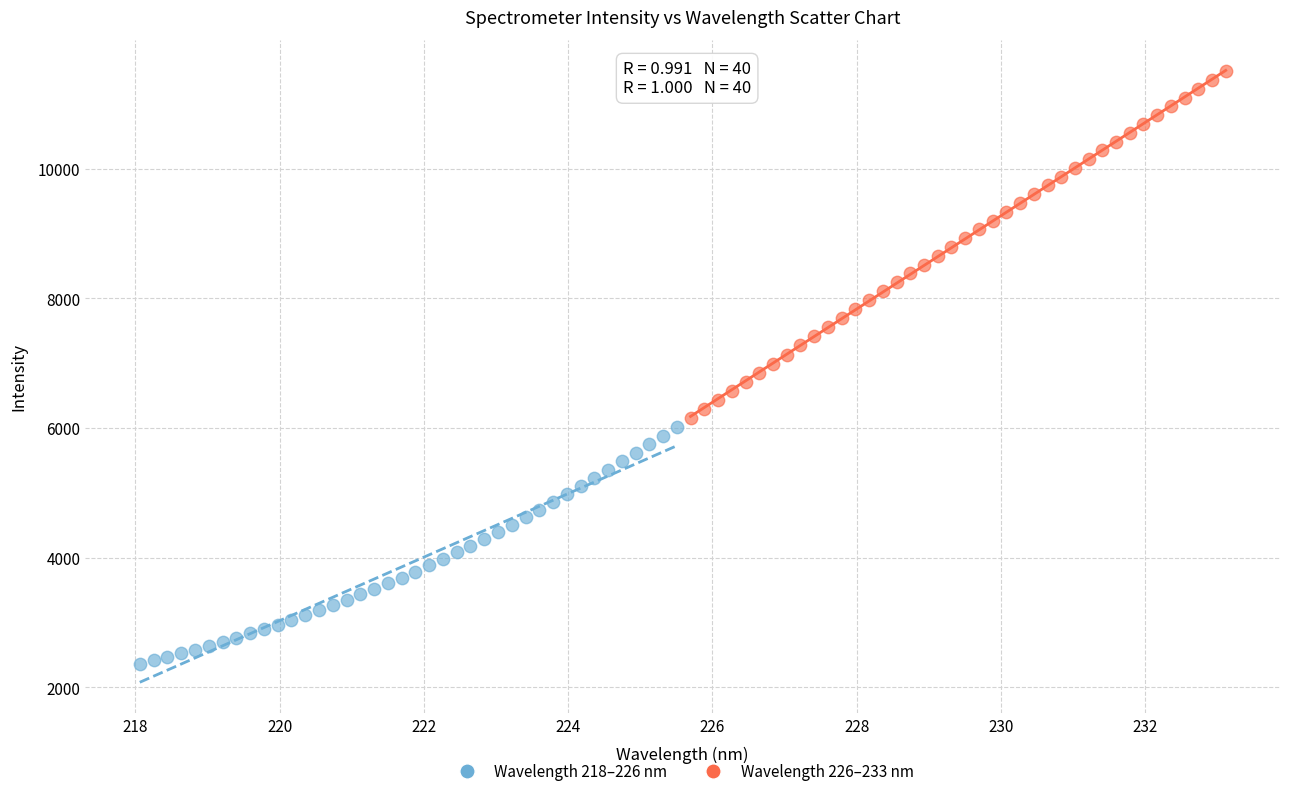

Which series contains the highest Y value?

Wavelength 226–233 nm